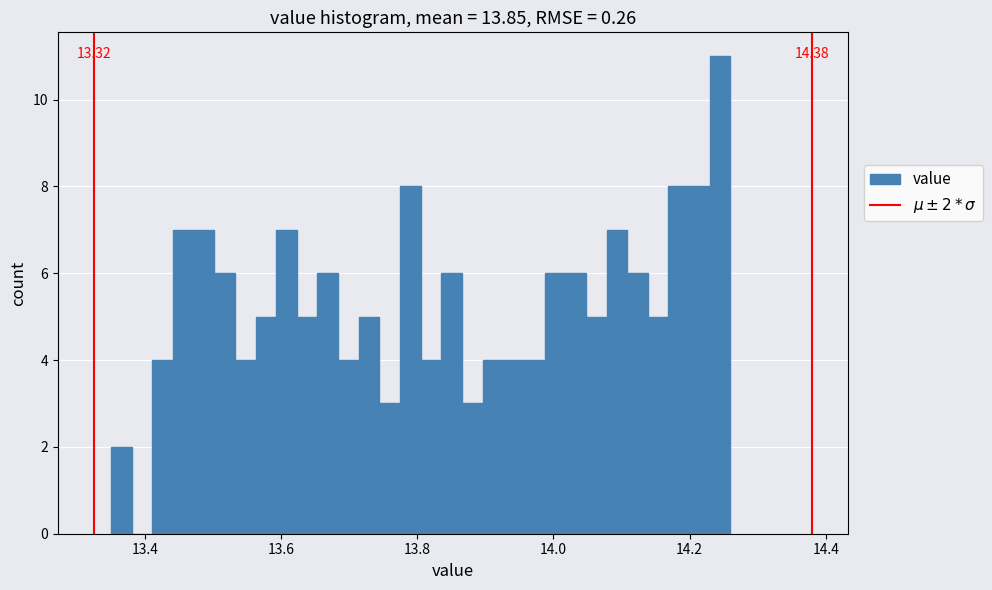

Around what value on the x-axis is the tallest bar? Give the approximate position of its centre, as read against the axis.

14.24